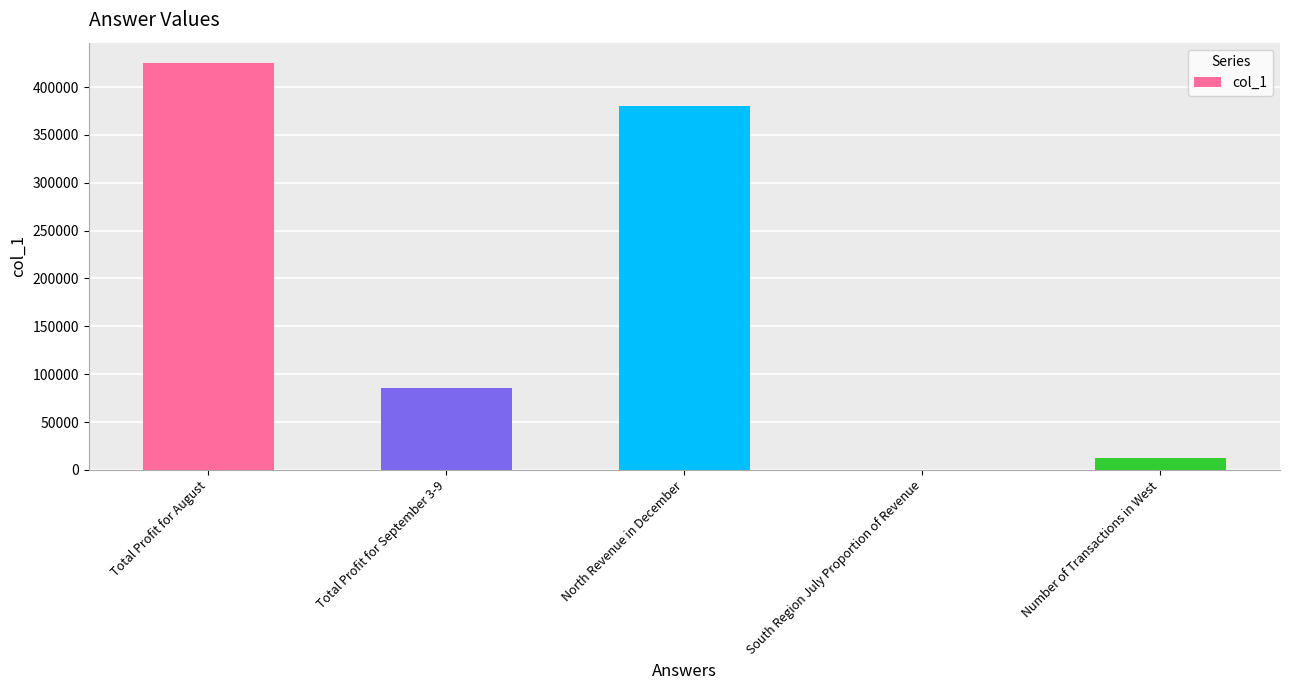

What value does the data have at Total Profit for August?

425126.9